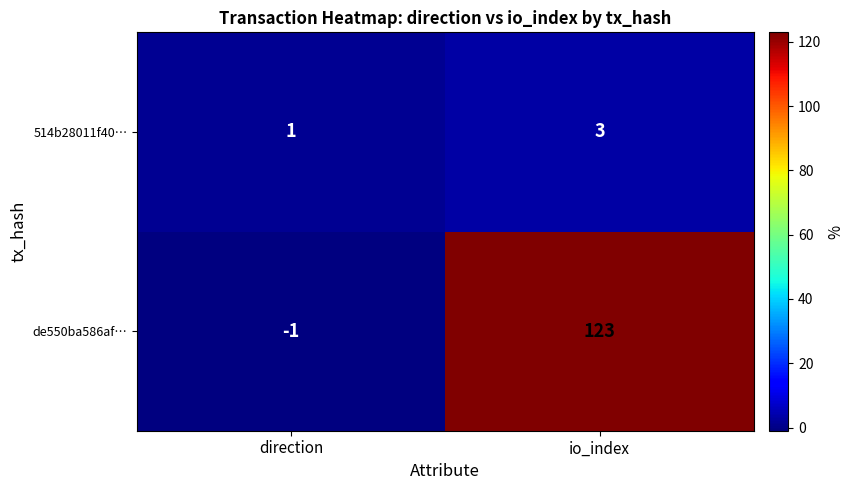

True or false: de550ba586af… has a value of 123 at io_index.

True